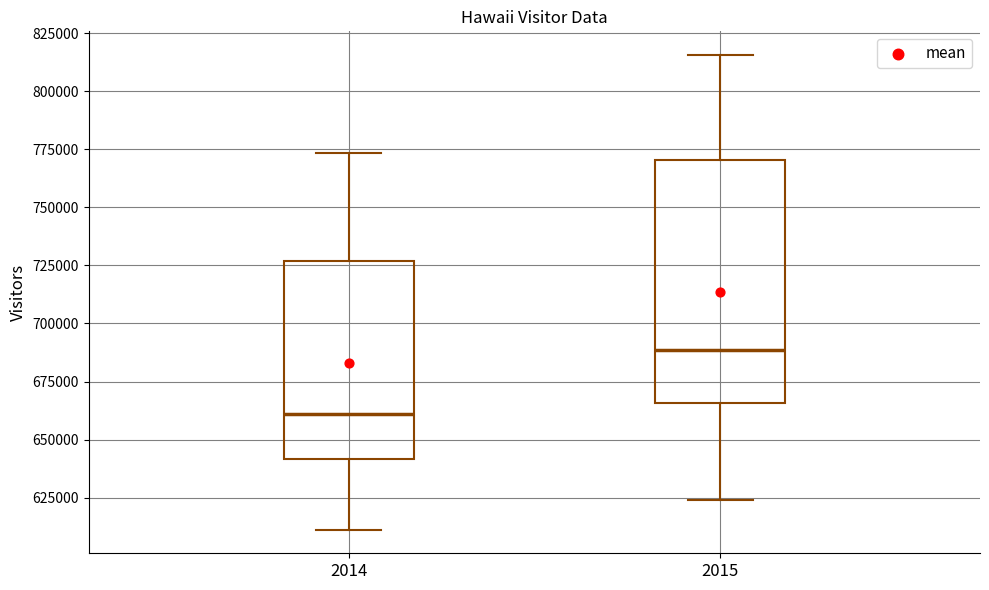

Reading left to right, transcribe this box plot: for each box, give where its median line is, the range the box spans, and where its two whiskers end, as read against the y-axis. The values are not printed on the chart, so give them approximately, as read against the axis.

2014: median 660000, box 640000 to 725000, whiskers 610000 to 775000
2015: median 690000, box 665000 to 770000, whiskers 625000 to 815000